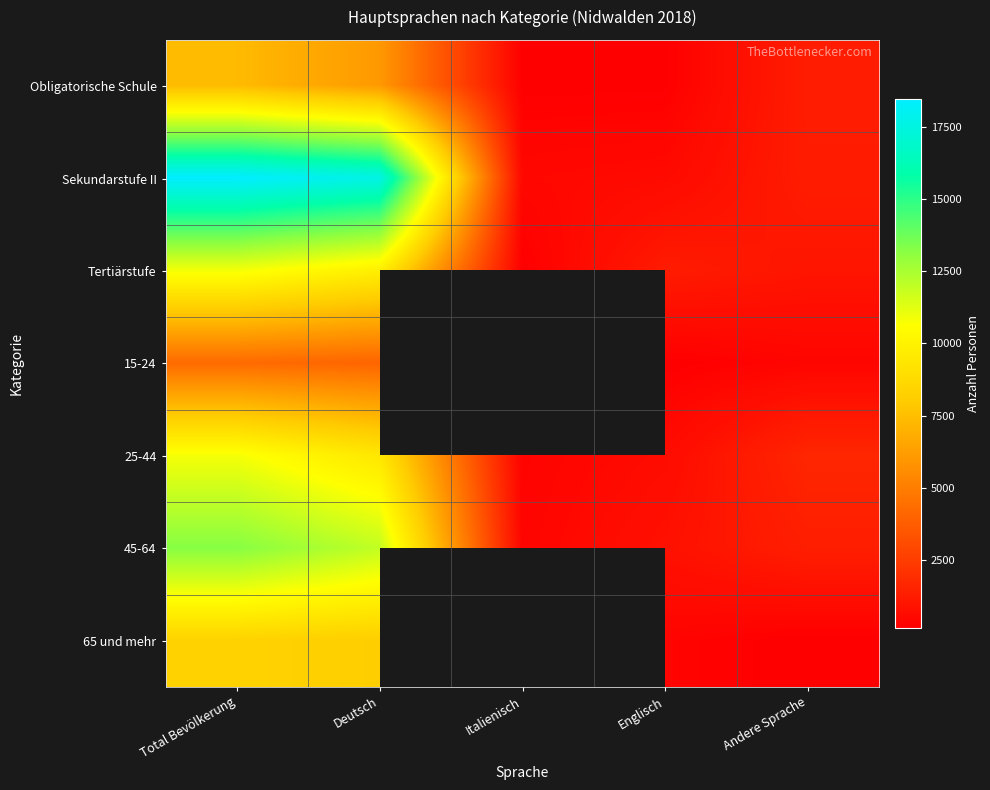

At Englisch, list the series in order from largest to smallest.

Tertiärstufe, 45-64, 25-44, Sekundarstufe II, 65 und mehr, Obligatorische Schule, 15-24